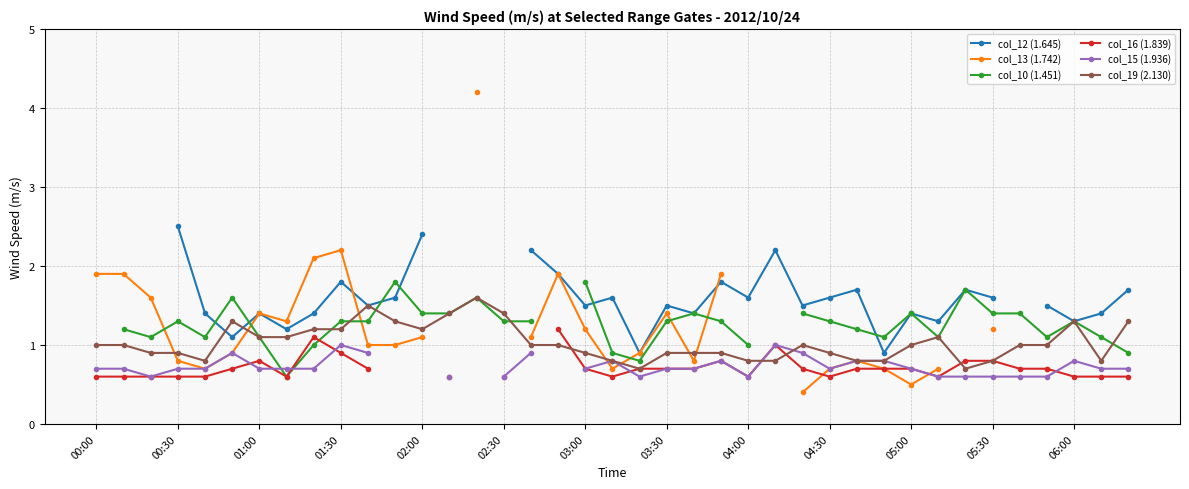

What is the lowest value of the col_19 (2.130) series?

0.7